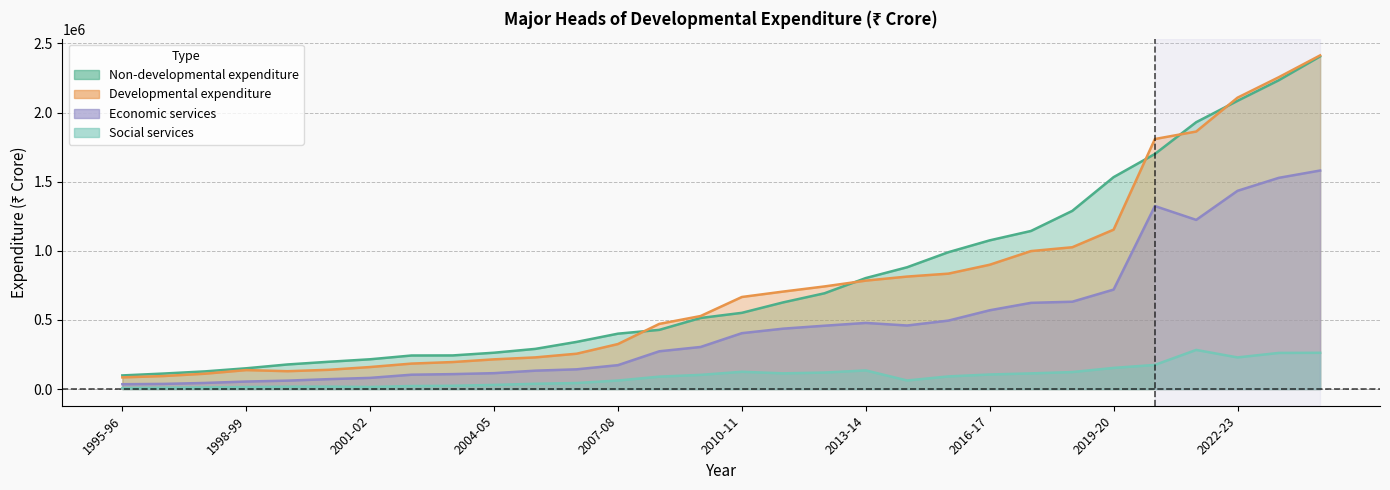

Between 2013-14 and 1997-98, which is larger?

2013-14